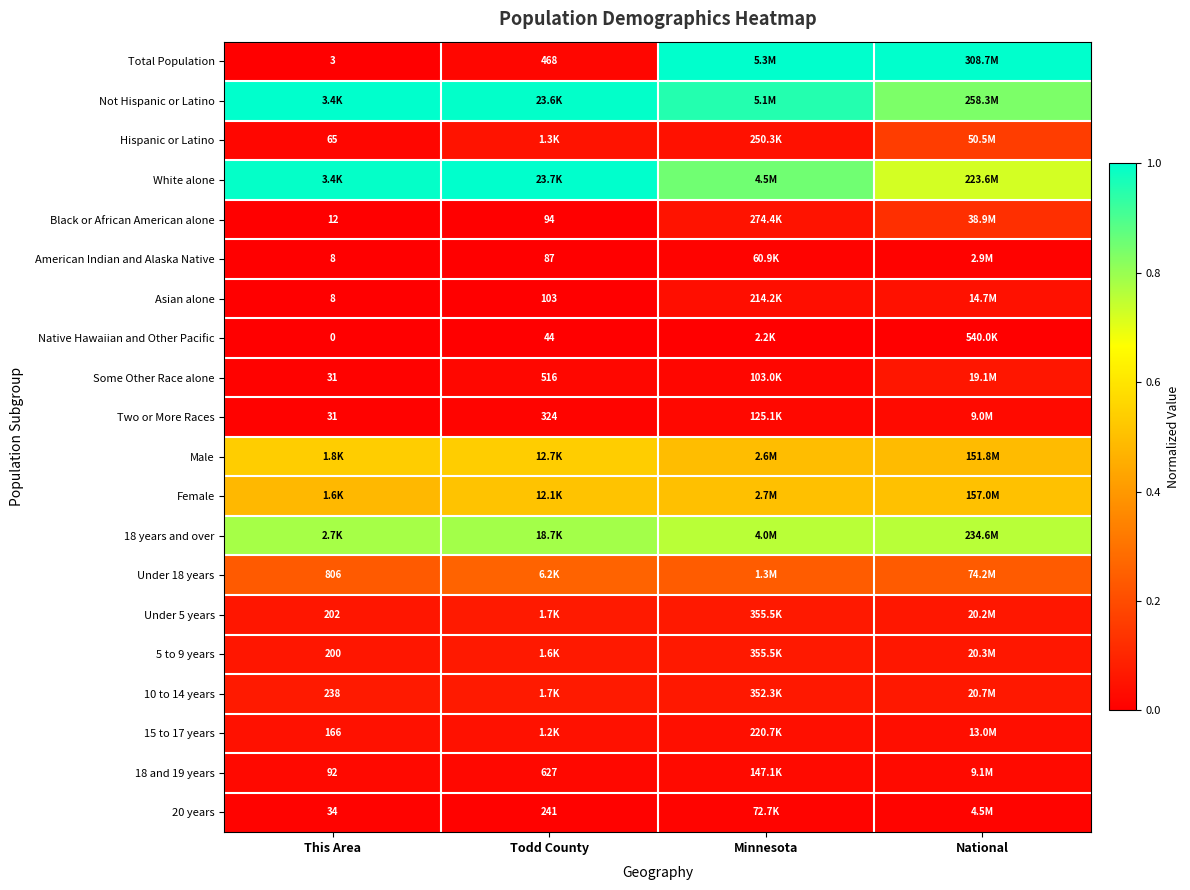

At which category does the chart reach its minimum across all series?

This Area